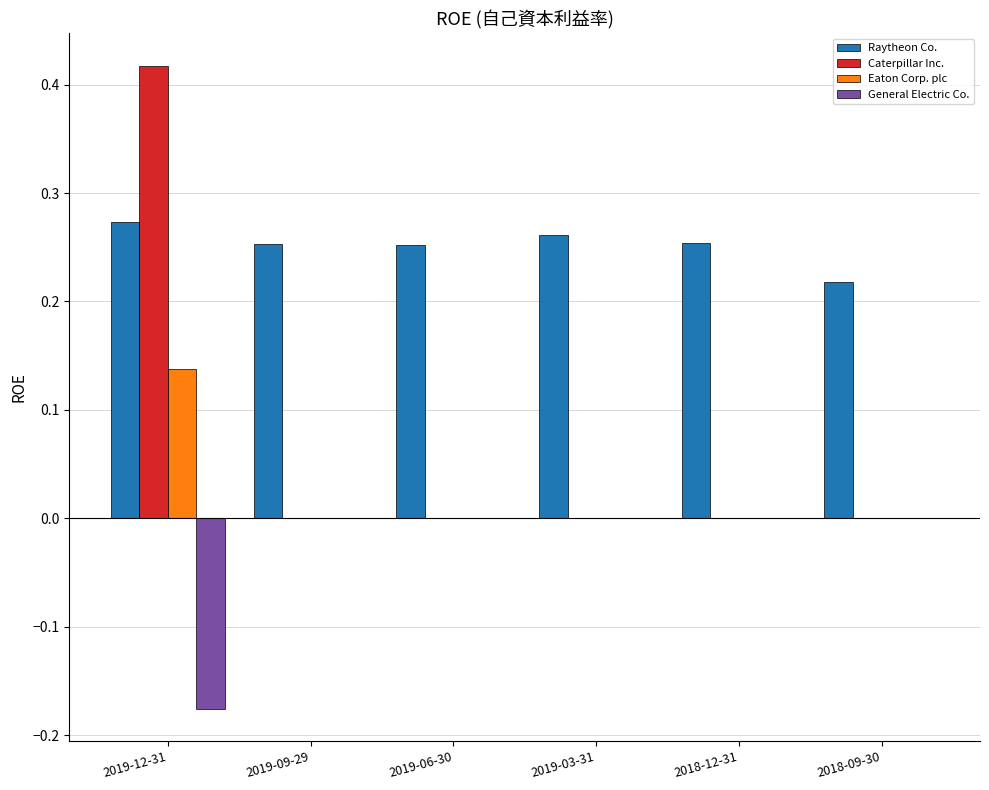

How many Raytheon Co. values are between 0 and 1?

6